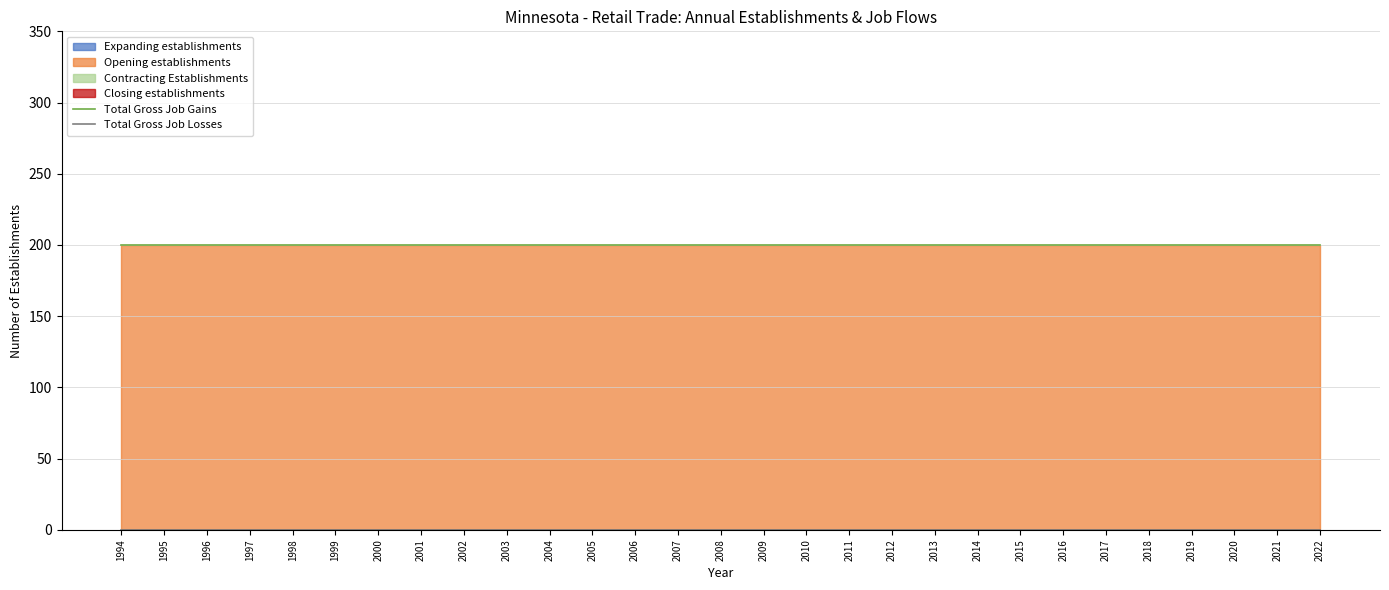

The value of Total Gross Job Gains at 1994 is 57. True or false?

False